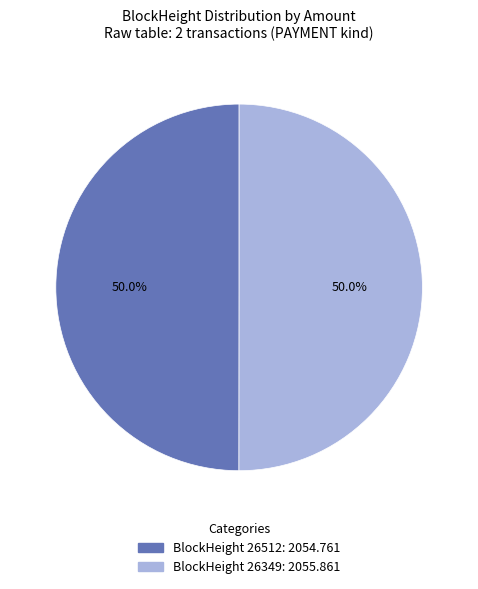

What is the ratio of the value at BlockHeight 26512: 2054.761 to the value at BlockHeight 26349: 2055.861?

1.0